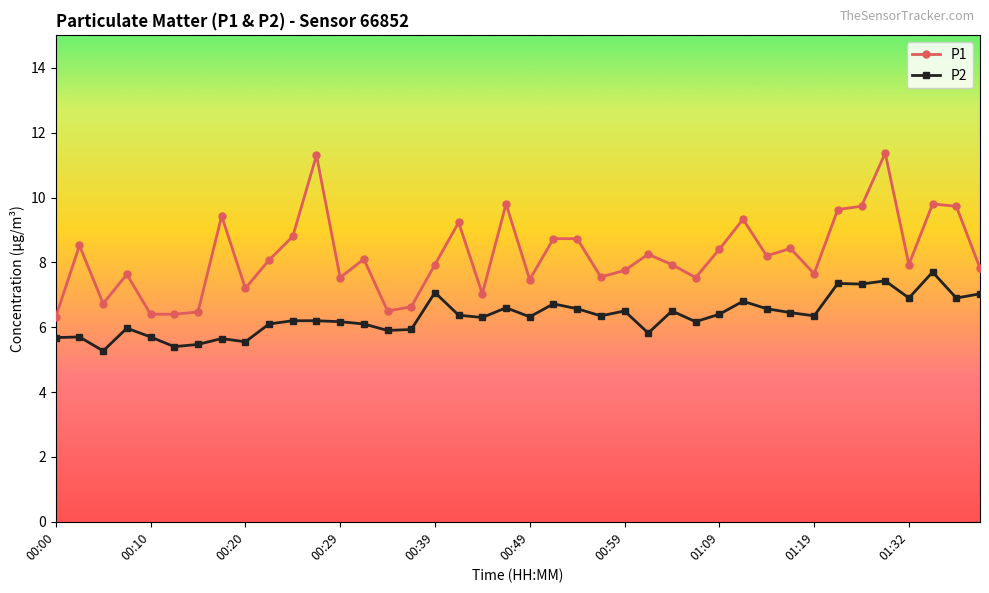

What is the value of the P2 point at the 36th from the left?

7.4